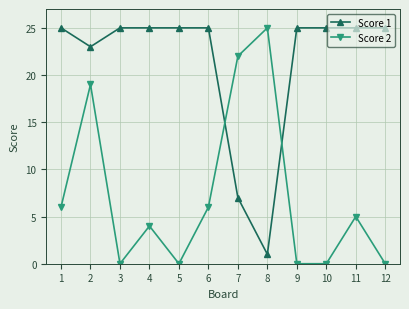

List the series in order of their overall mean, lowest first.

Score 2, Score 1